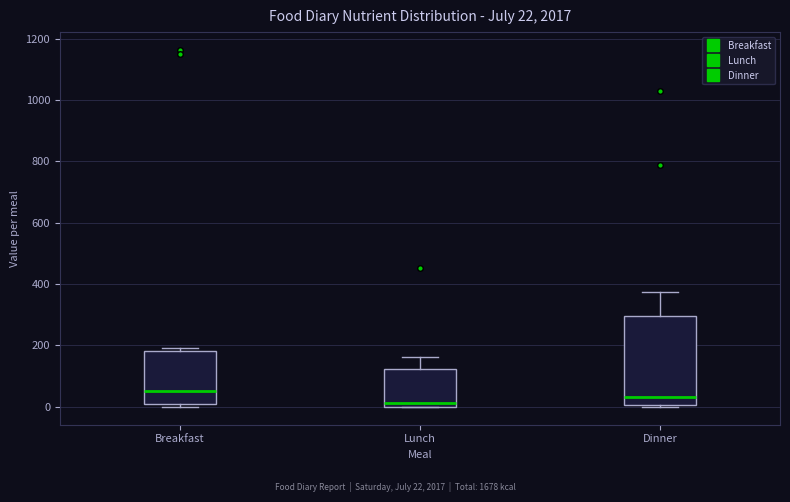

Which box is the tallest, from its lower edge to its upper edge?

Dinner